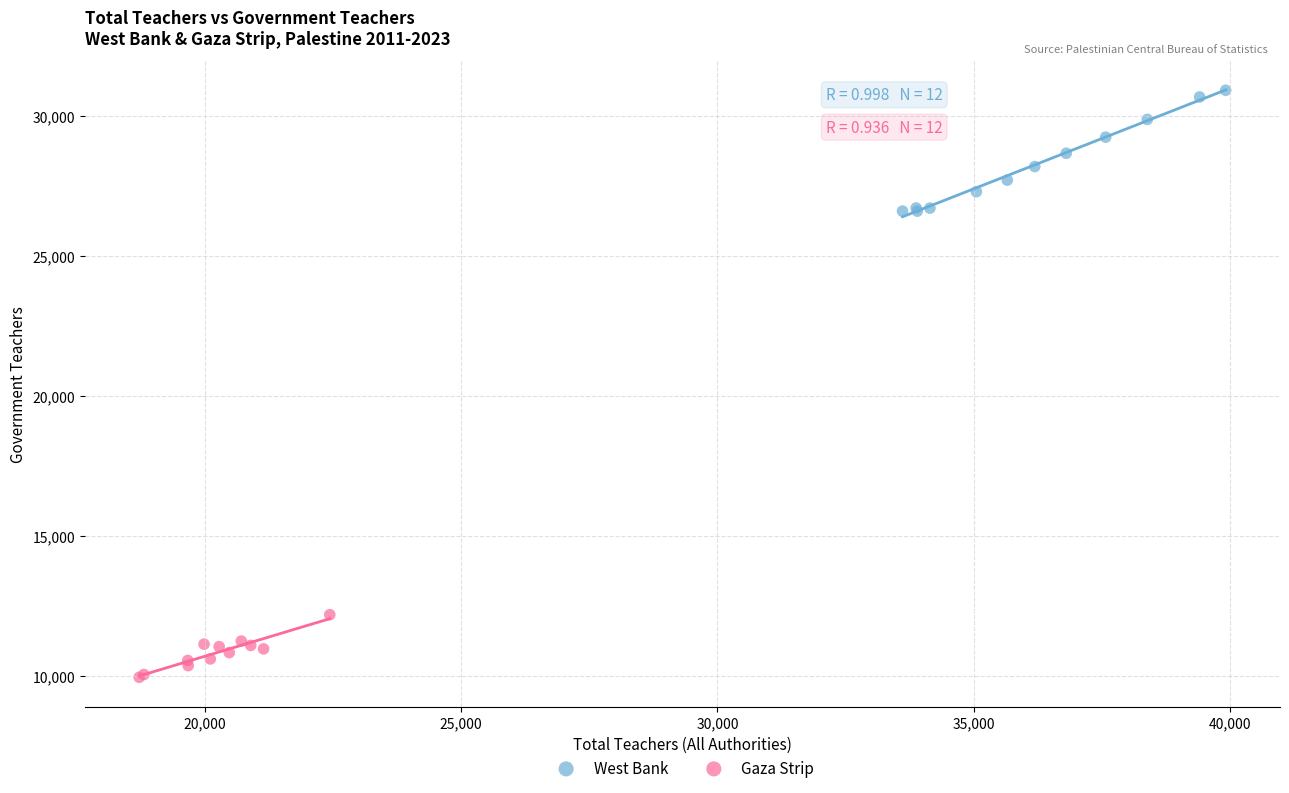

What are all the series names shown in the legend?

West Bank, Gaza Strip